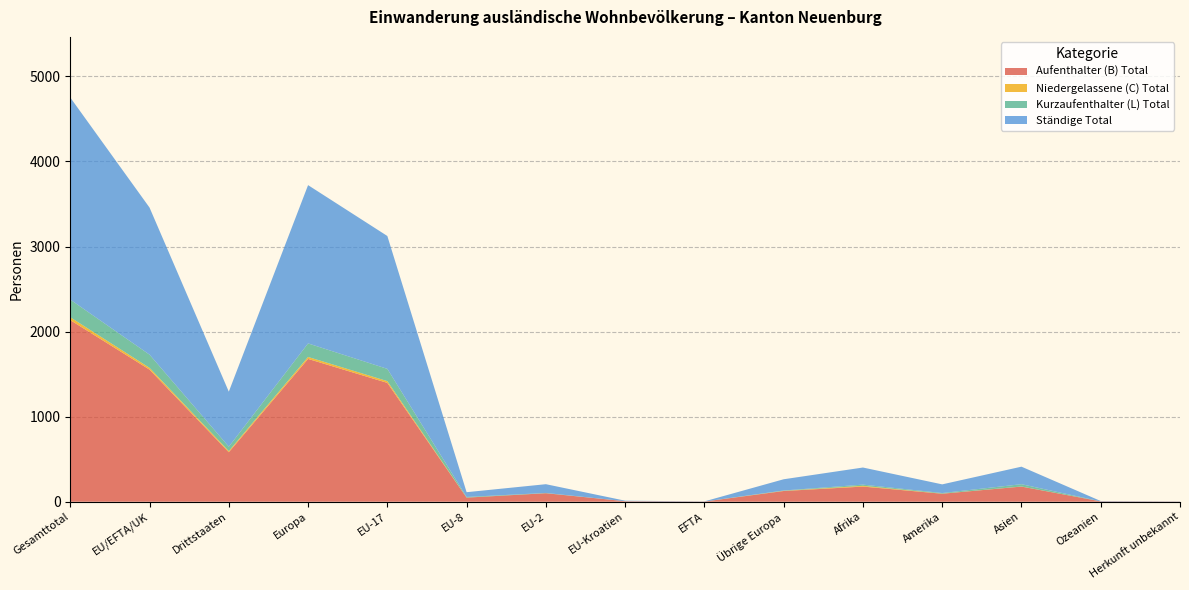

Reading right to left, what are all the values shown in this chart?

Aufenthalter (B) Total: 2	4	178	94	178	126	2	6	100	48	1397	1679	582	1553	2135
Niedergelassene (C) Total: 0	0	1	1	9	2	0	0	0	0	21	23	13	21	34
Kurzaufenthalter (L) Total: 0	0	27	7	14	4	0	0	3	8	144	159	52	155	207
Ständige Total: 2	4	206	102	201	132	2	6	103	56	1562	1861	647	1729	2376